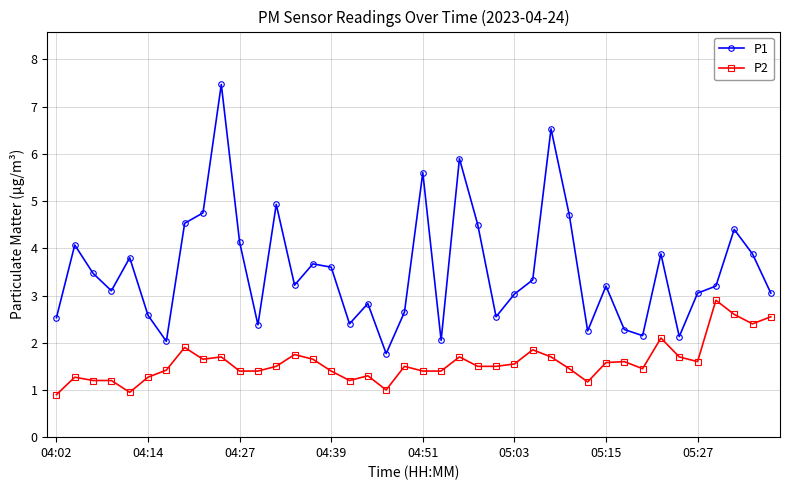

Which series has the largest range (max minus min)?

P1